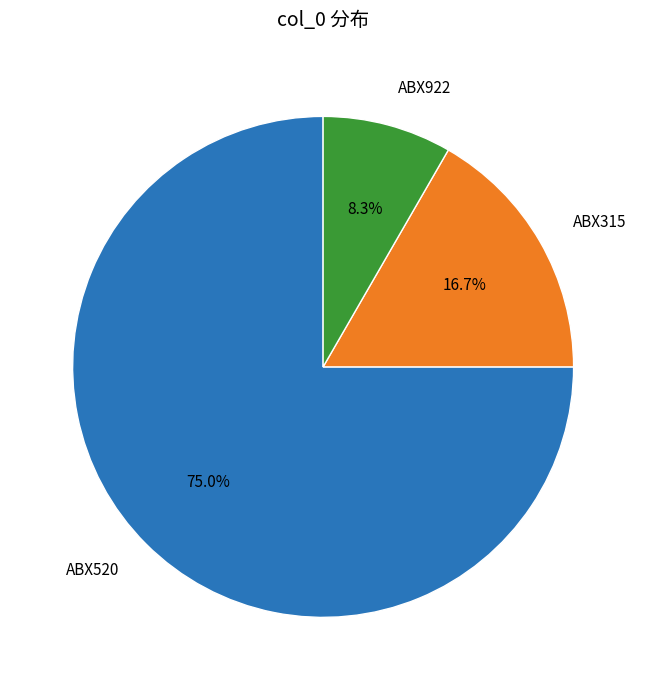

Rank the categories by value from lowest to highest.

ABX922, ABX315, ABX520